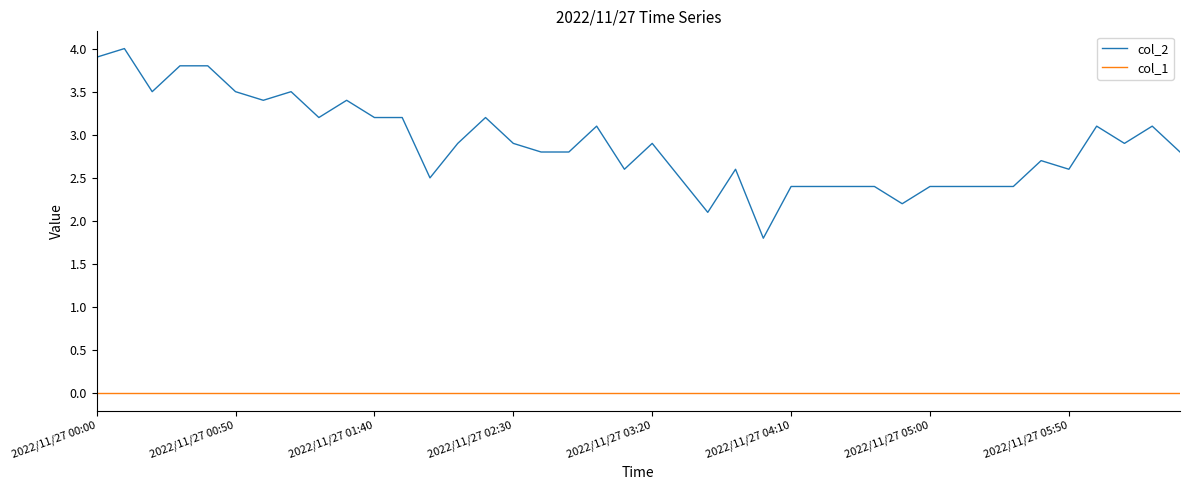

Reading left to right, extract all data points from this chart.

col_2: 3.9	4.0	3.5	3.8	3.8	3.5	3.4	3.5	3.2	3.4	3.2	3.2	2.5	2.9	3.2	2.9	2.8	2.8	3.1	2.6	2.9	2.5	2.1	2.6	1.8	2.4	2.4	2.4	2.4	2.2	2.4	2.4	2.4	2.4	2.7	2.6	3.1	2.9	3.1	2.8
col_1: 0.0	0.0	0.0	0.0	0.0	0.0	0.0	0.0	0.0	0.0	0.0	0.0	0.0	0.0	0.0	0.0	0.0	0.0	0.0	0.0	0.0	0.0	0.0	0.0	0.0	0.0	0.0	0.0	0.0	0.0	0.0	0.0	0.0	0.0	0.0	0.0	0.0	0.0	0.0	0.0